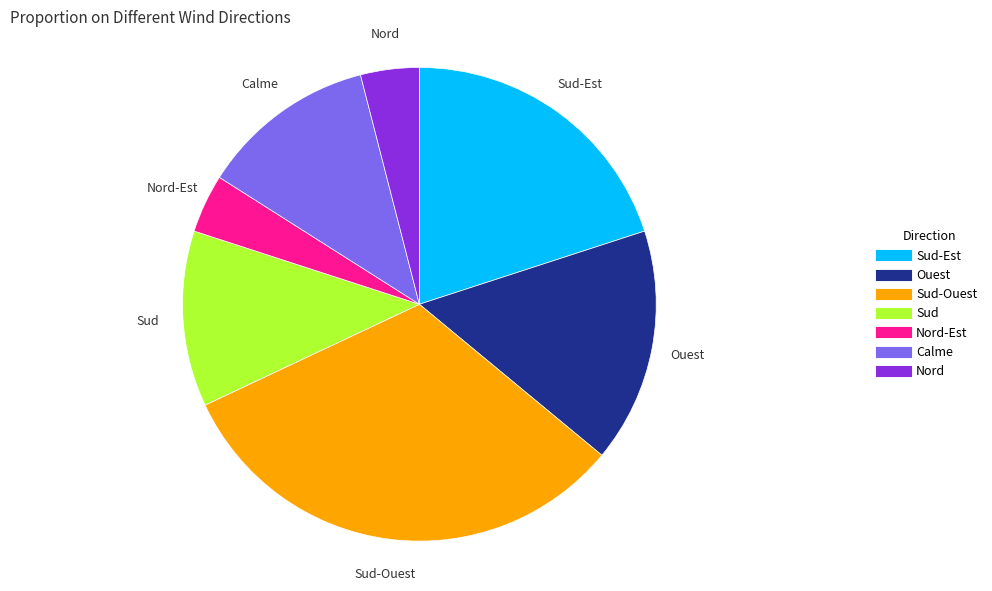

Is there any slice that represents more than half of the pie?

No